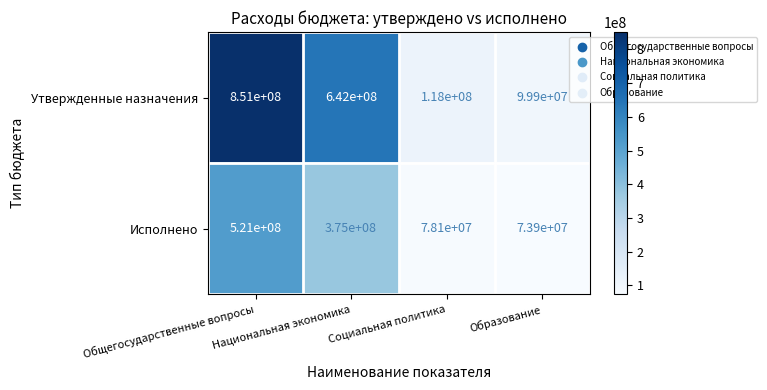

What is the sum of all Утвержденные назначения values?

1710900000